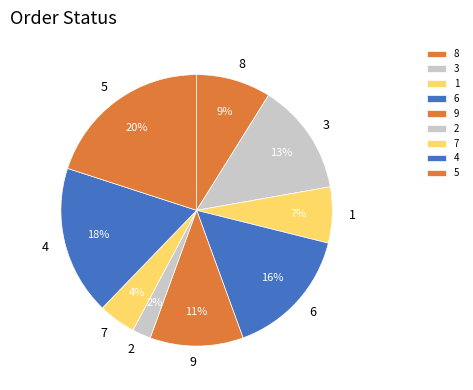

Which category has the smallest portion of the pie?

2